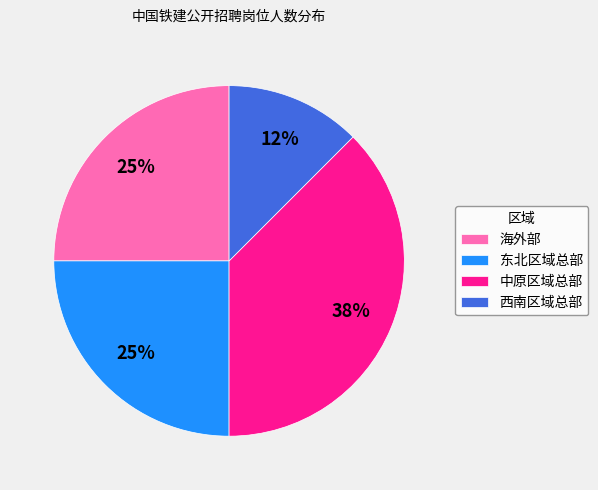

Do 中原区域总部 and 东北区域总部 together represent more than half of the pie?

Yes